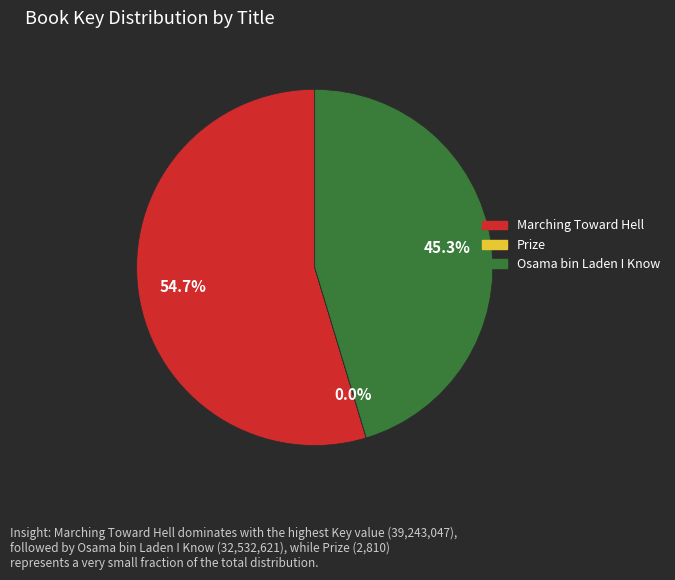

What is the majority slice?

Marching Toward Hell